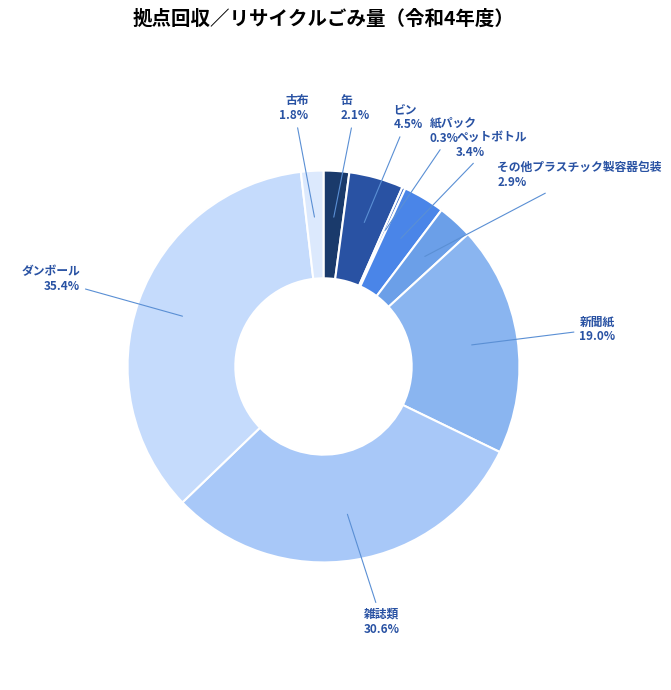

What is the largest slice in the pie chart?

ダンボール